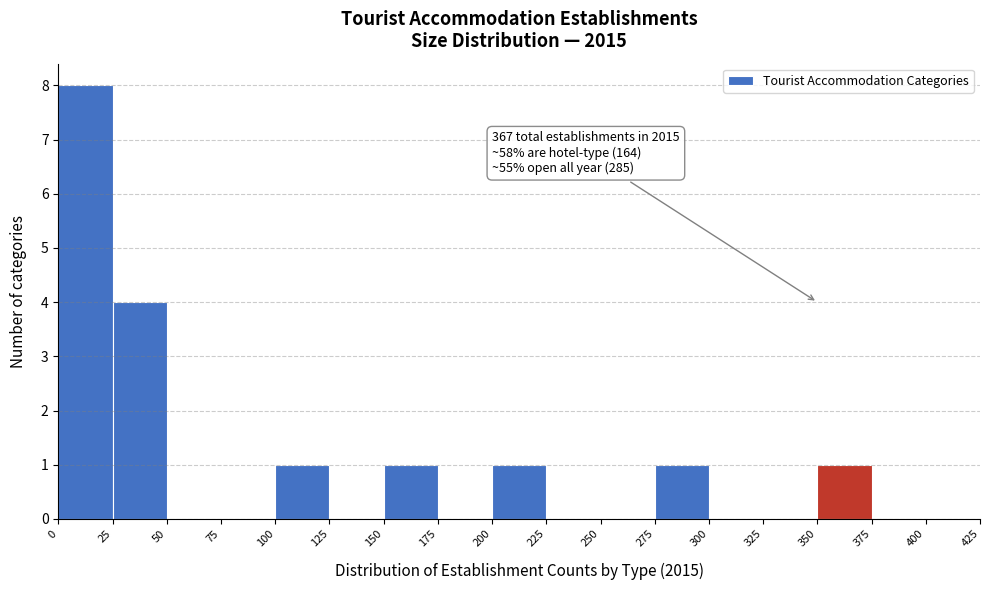

Which range on the x-axis has the tallest bar?

0 to 25